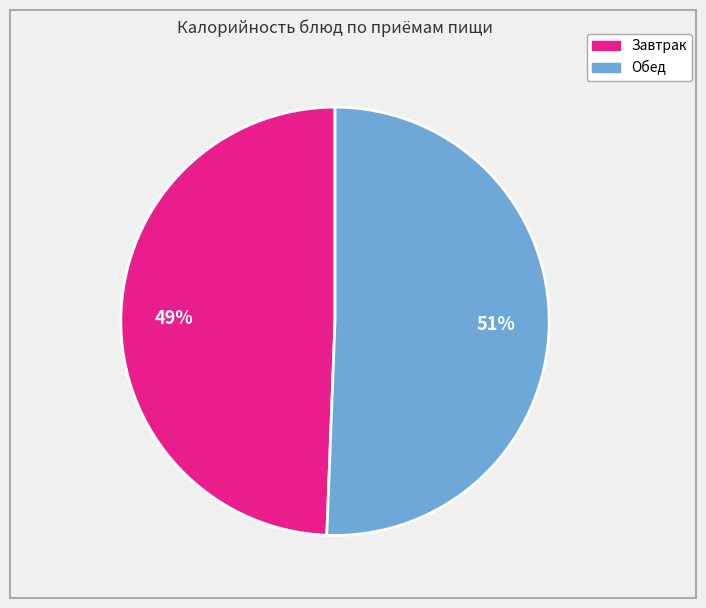

To the nearest percent, what is the average slice percentage?

50%